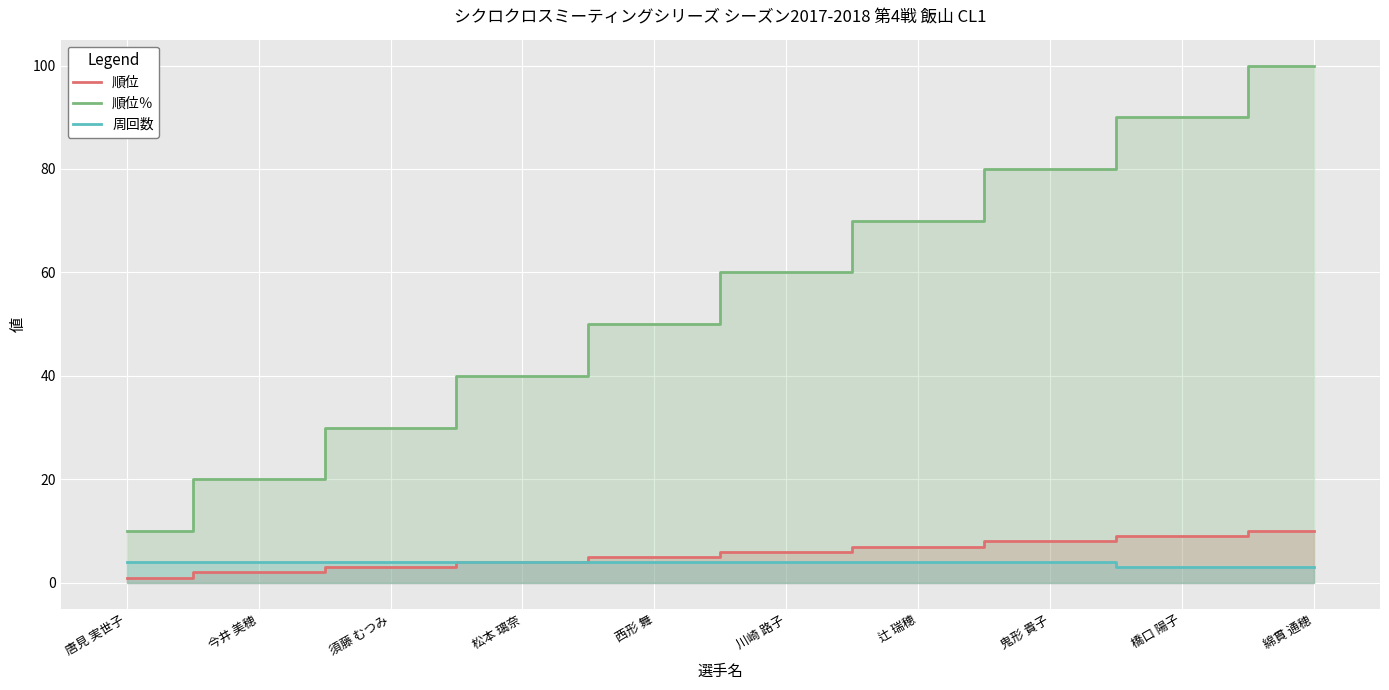

Which series has the largest total across all categories?

順位％